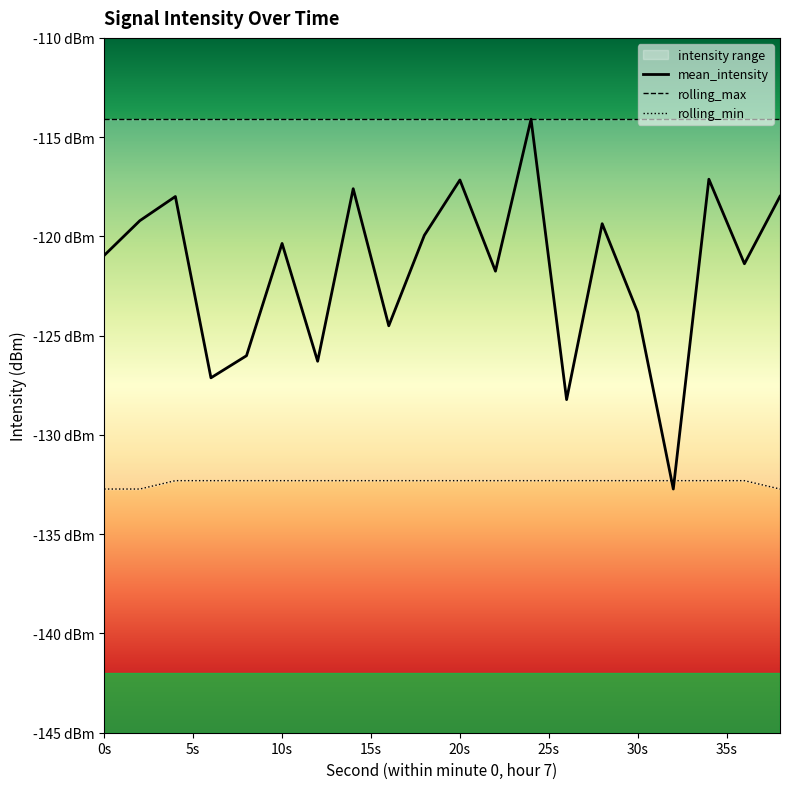

The value of rolling_min at 6 is -132.3. True or false?

True